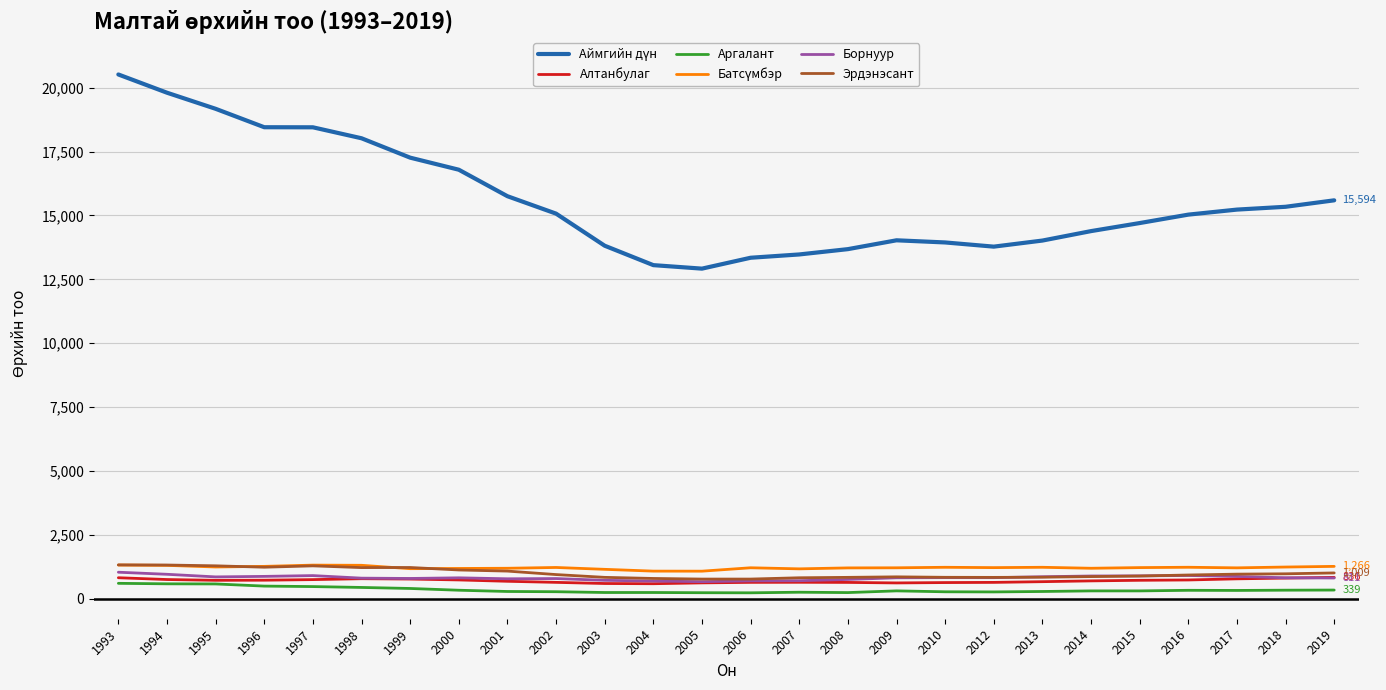

True or false: Эрдэнэсант and Аргалант intersect in this chart.

False